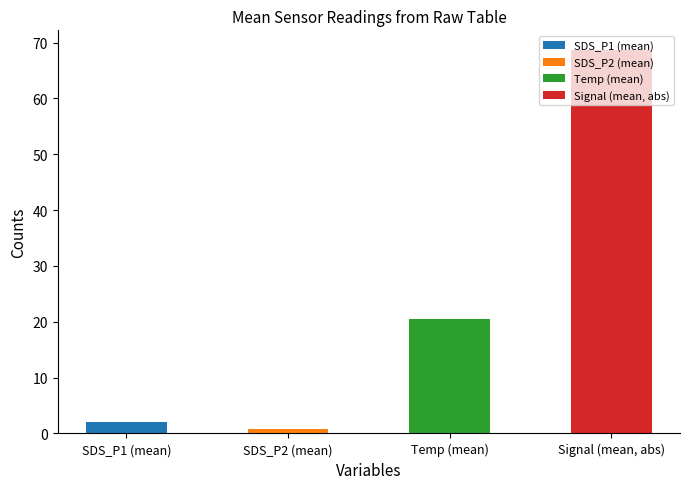

List the labels in order of value, smallest first.

SDS_P2 (mean), SDS_P1 (mean), Temp (mean), Signal (mean, abs)